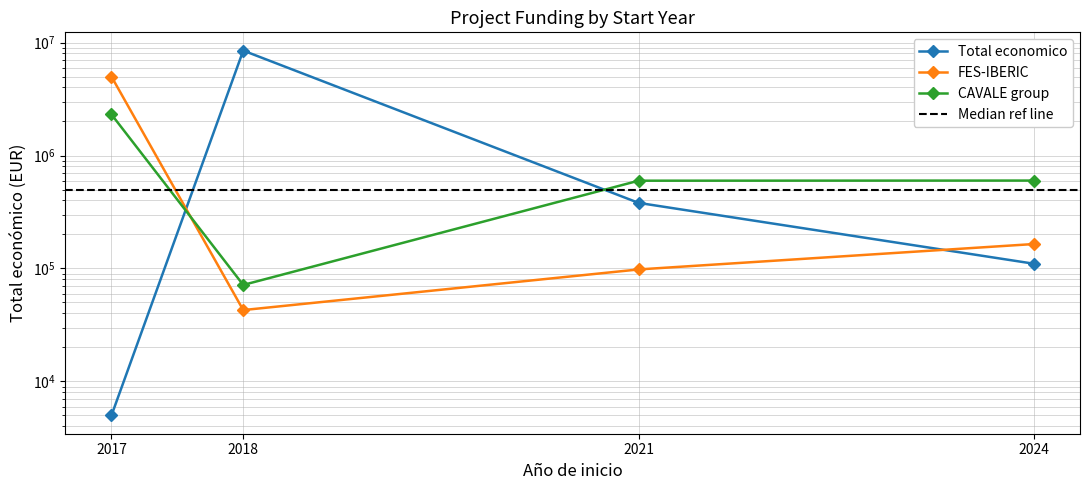

What is the value of the CAVALE group point at the 1st from the left?

2310026